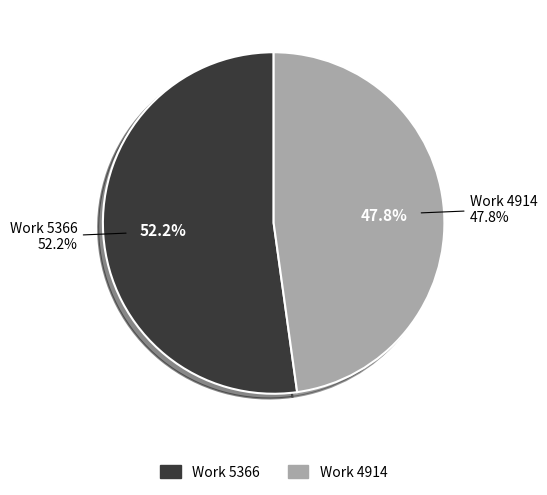

Is there a majority slice in this chart?

Yes